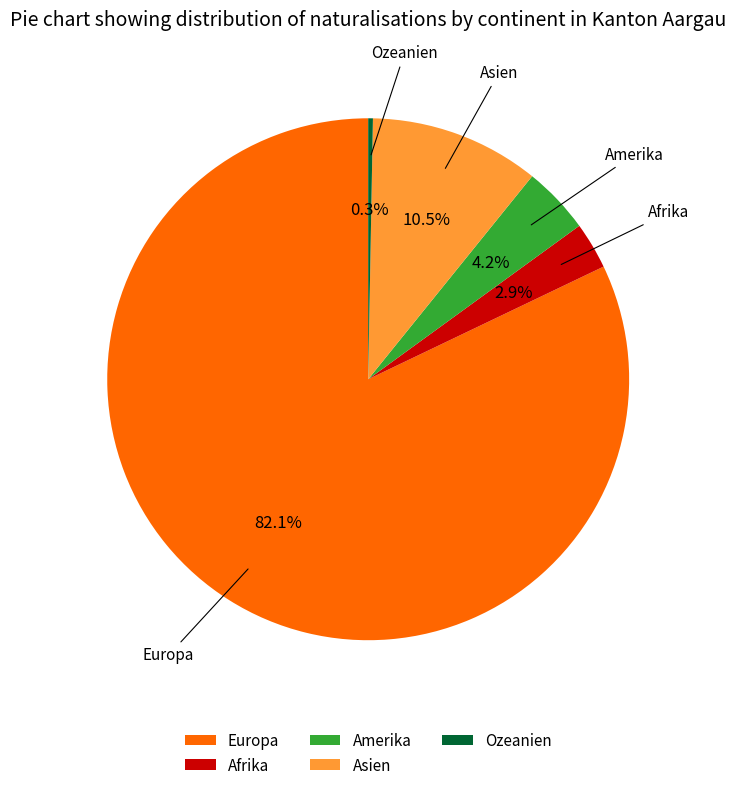

Count the number of slices in the pie.

5